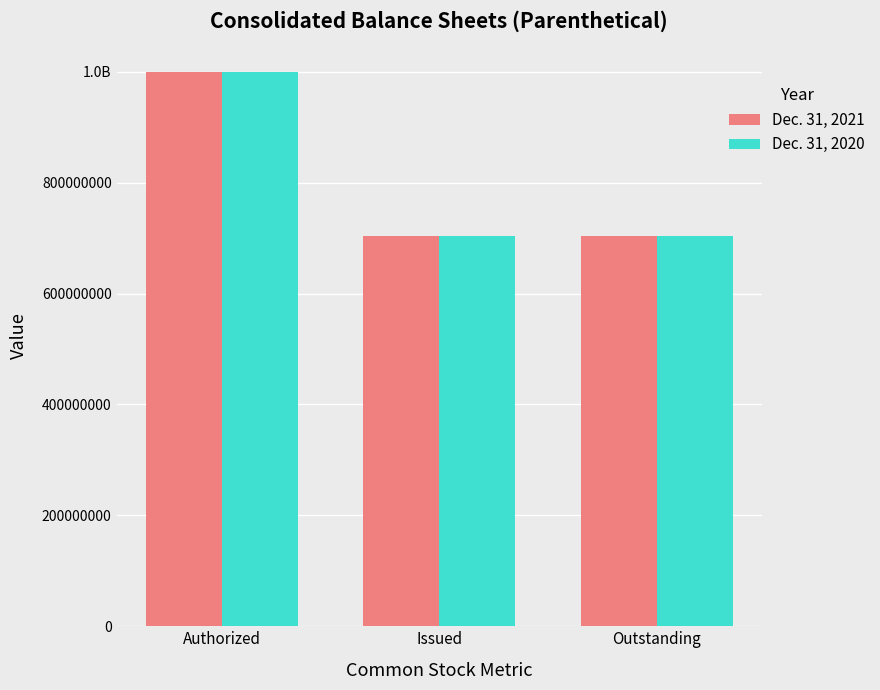

True or false: Dec. 31, 2021 has a value of 704043324 at Issued.

True